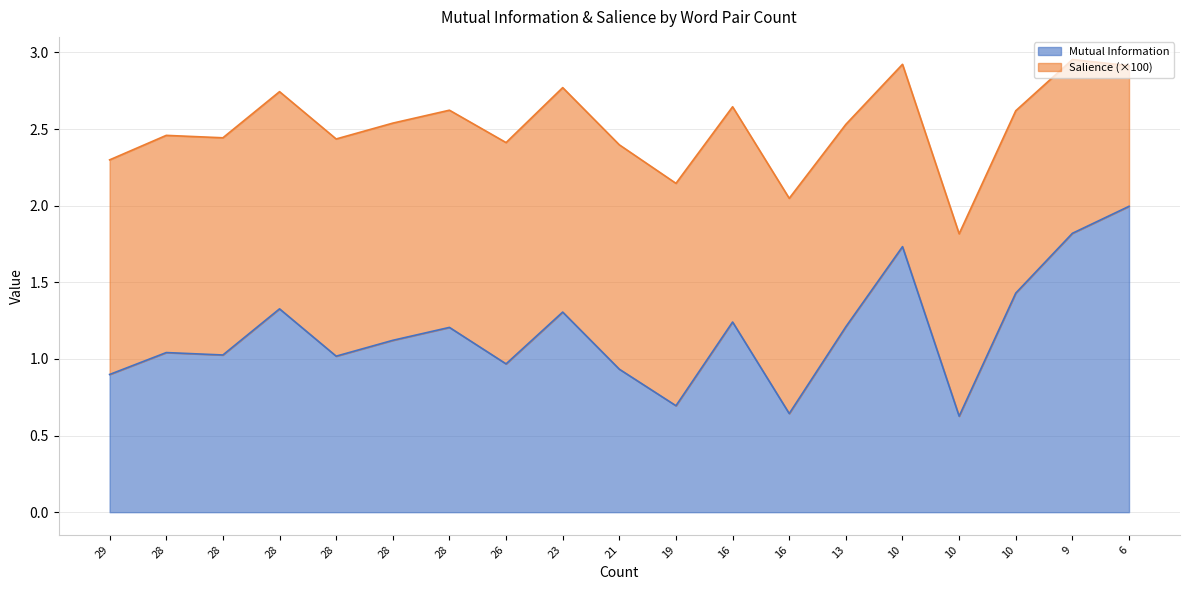

What is the approximate value at 28?

1.0